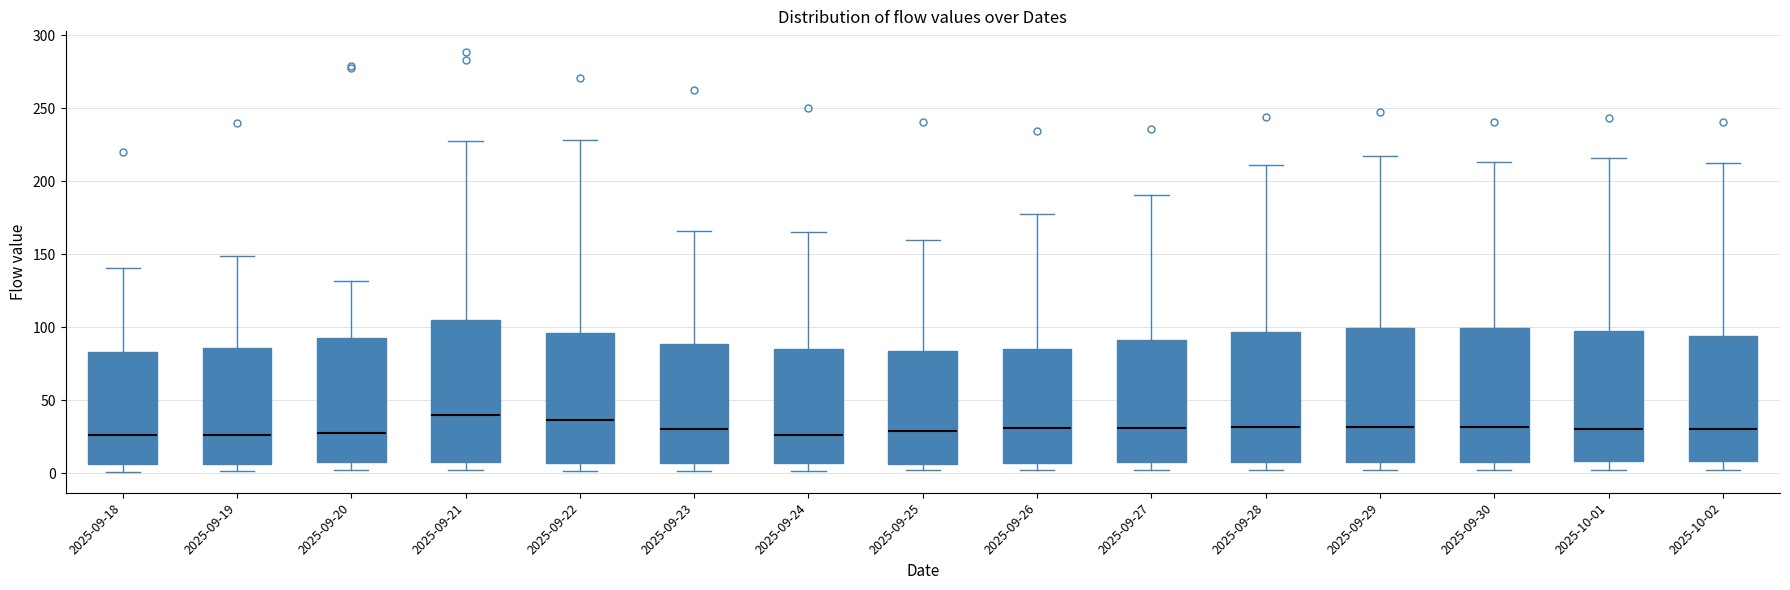

Reading left to right, read every box against the y-axis: the position of its median line, the range the box covers, and the ends of its whiskers. The values are not printed on the chart, so give them approximately, as read against the axis.

2025-09-18: median 25, box 5 to 85, whiskers 0 to 140
2025-09-19: median 25, box 5 to 85, whiskers 0 to 150
2025-09-20: median 30, box 10 to 90, whiskers 0 to 130
2025-09-21: median 40, box 10 to 105, whiskers 0 to 230
2025-09-22: median 35, box 5 to 95, whiskers 0 to 230
2025-09-23: median 30, box 5 to 90, whiskers 0 to 165
2025-09-24: median 25, box 5 to 85, whiskers 0 to 165
2025-09-25: median 30, box 5 to 85, whiskers 0 to 160
2025-09-26: median 30, box 5 to 85, whiskers 0 to 180
2025-09-27: median 30, box 5 to 90, whiskers 0 to 190
2025-09-28: median 30, box 10 to 95, whiskers 0 to 210
2025-09-29: median 30, box 10 to 100, whiskers 5 to 215
2025-09-30: median 30, box 10 to 100, whiskers 0 to 215
2025-10-01: median 30, box 10 to 95, whiskers 5 to 215
2025-10-02: median 30, box 10 to 95, whiskers 0 to 215